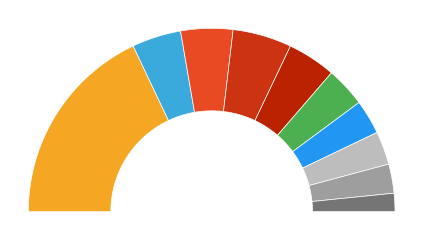

Does pct65 account for over 50% of the chart?

No